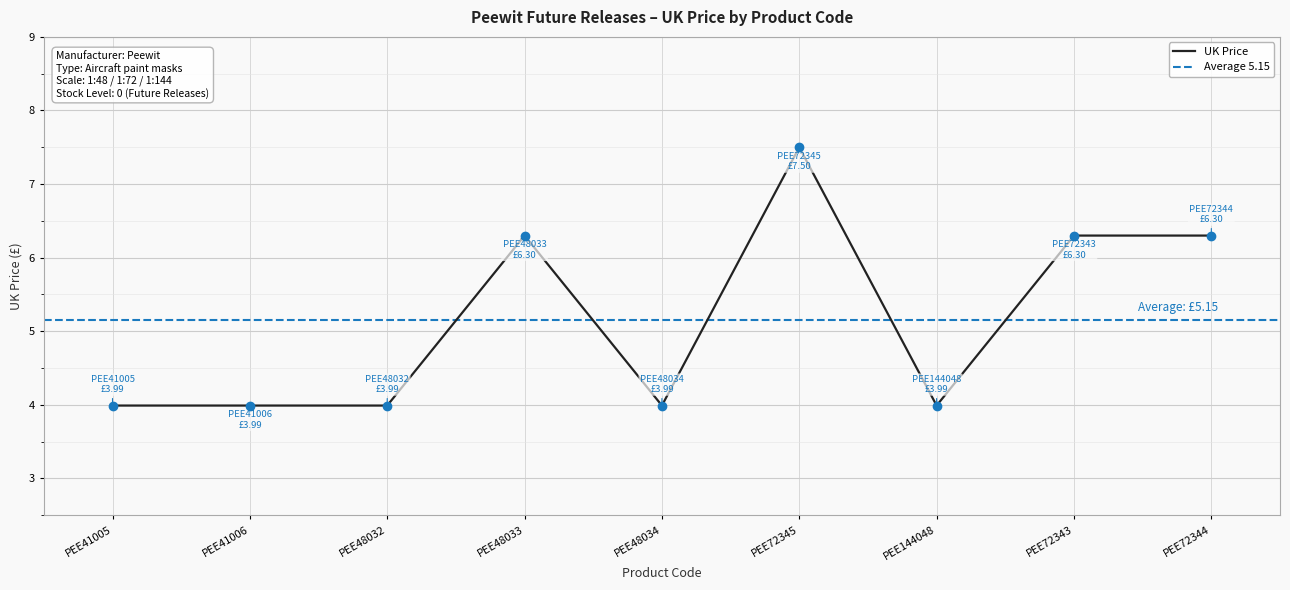

Reading right to left, extract all data points from this chart.

PEE72344=6.3	PEE72343=6.3	PEE144048=4.0	PEE72345=7.5	PEE48034=4.0	PEE48033=6.3	PEE48032=4.0	PEE41006=4.0	PEE41005=4.0